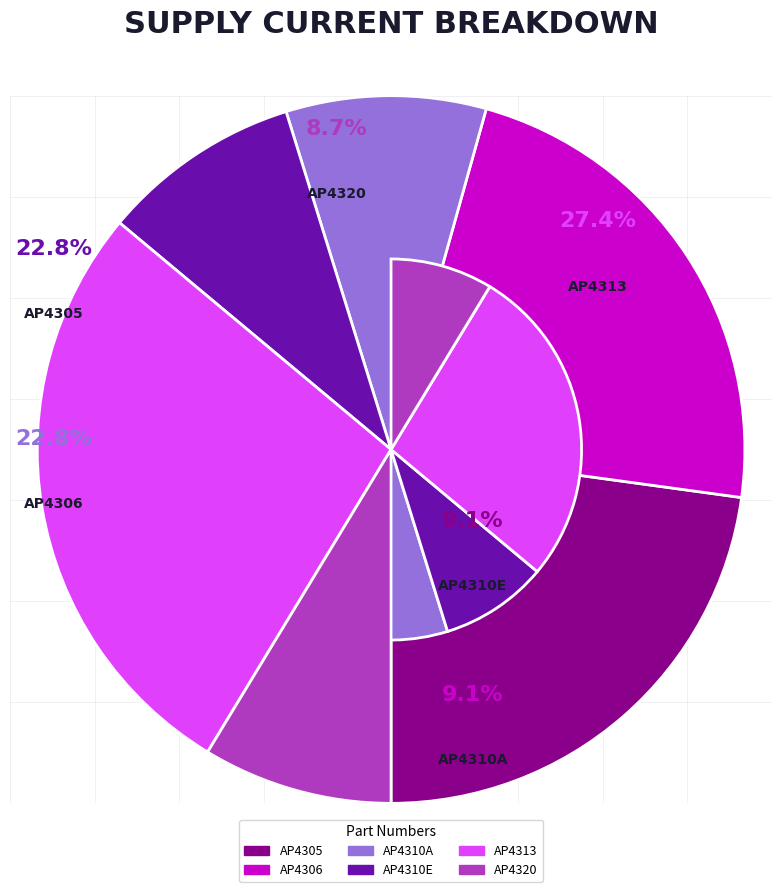

To the nearest percent, what is the difference between the AP4310A and AP4305 slice percentages?

14%